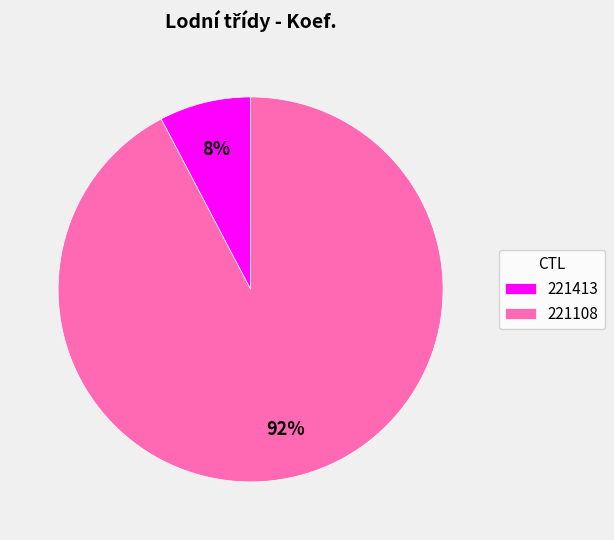

Rank the categories by value from highest to lowest.

221108, 221413